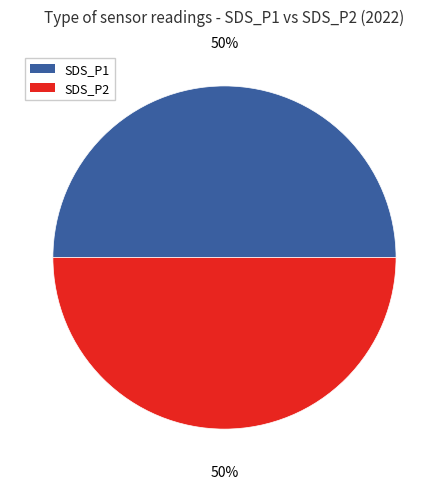

To the nearest percent, what portion does SDS_P2 represent?

50%